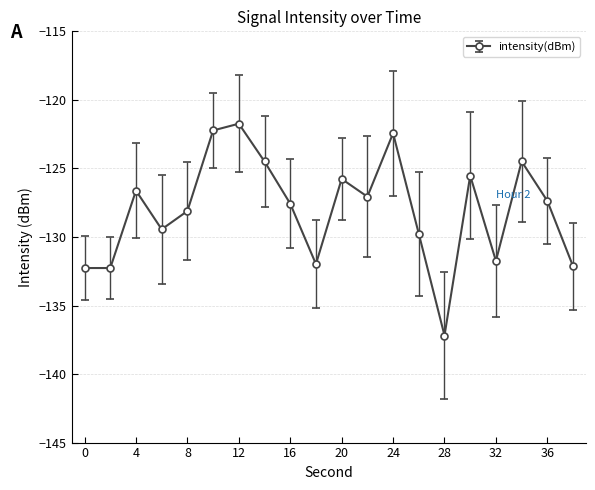

Is this an area chart (filled region under the line)?

No